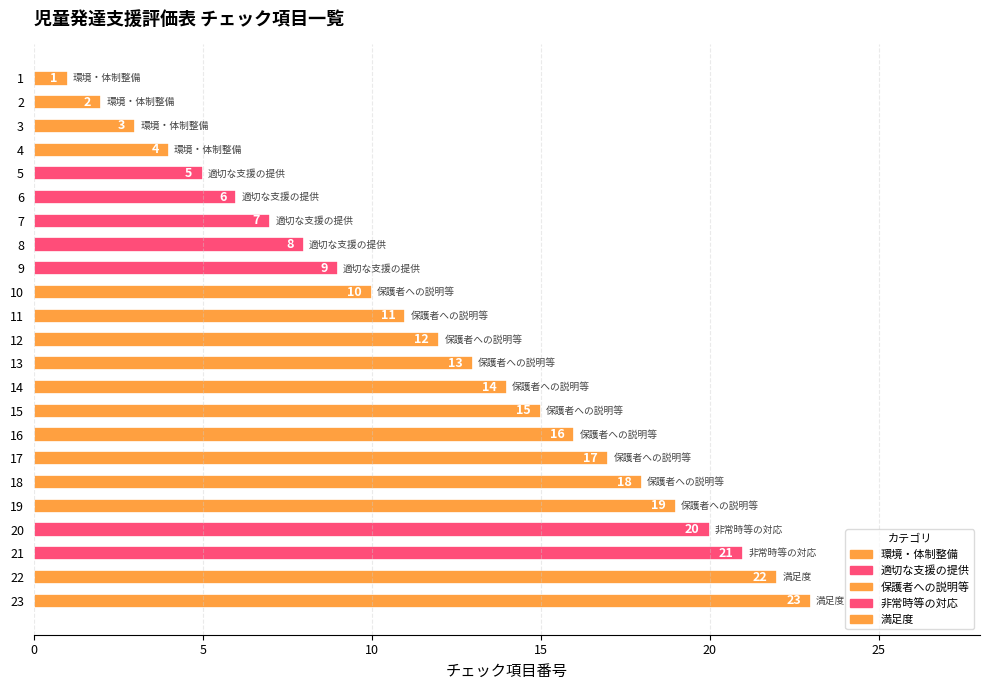

Are the bars horizontal?

Yes